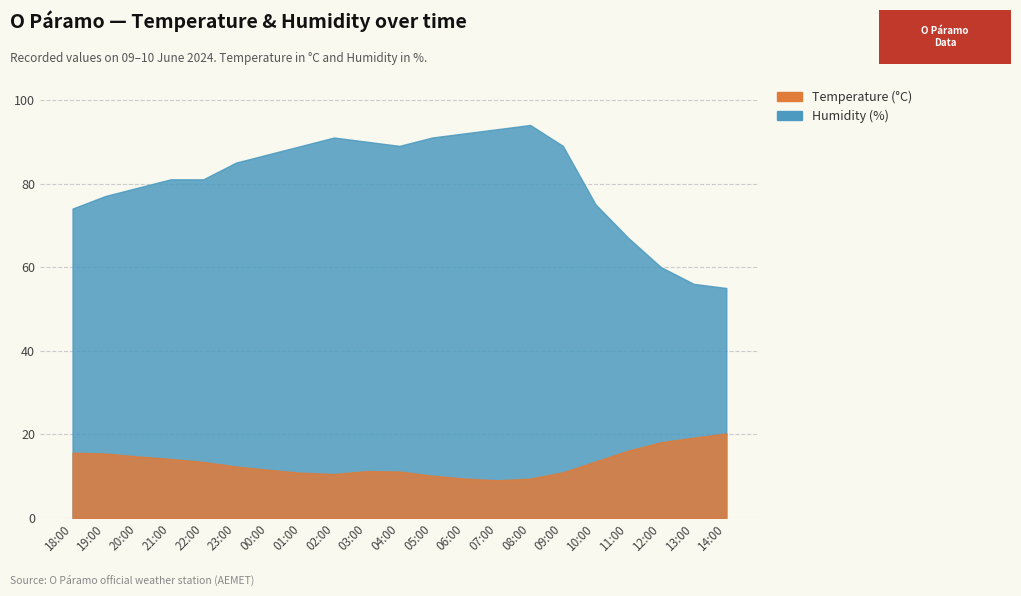

What are all the series names shown in the legend?

Temperature (°C), Humidity (%)